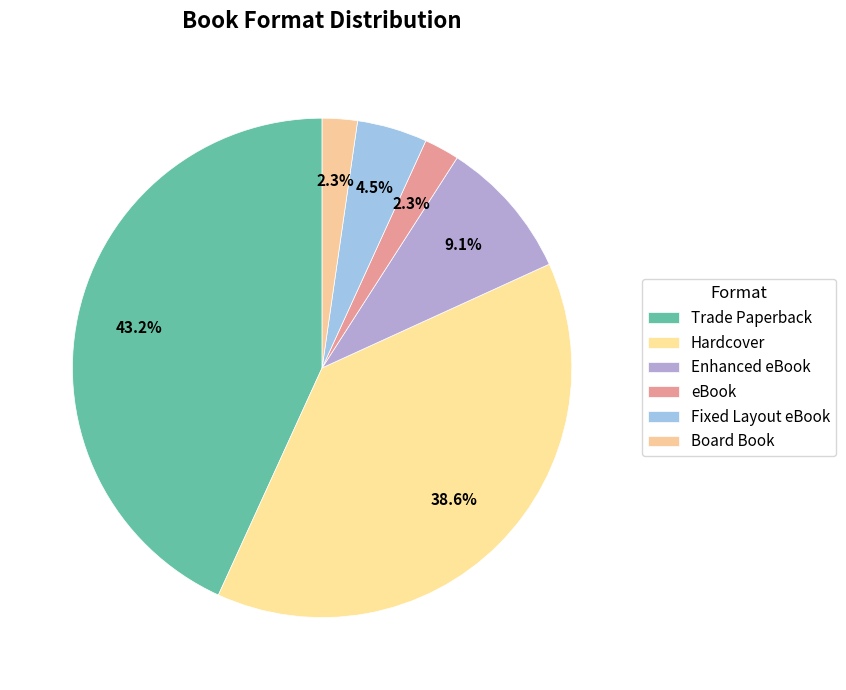

Does Trade Paperback account for over 50% of the chart?

No